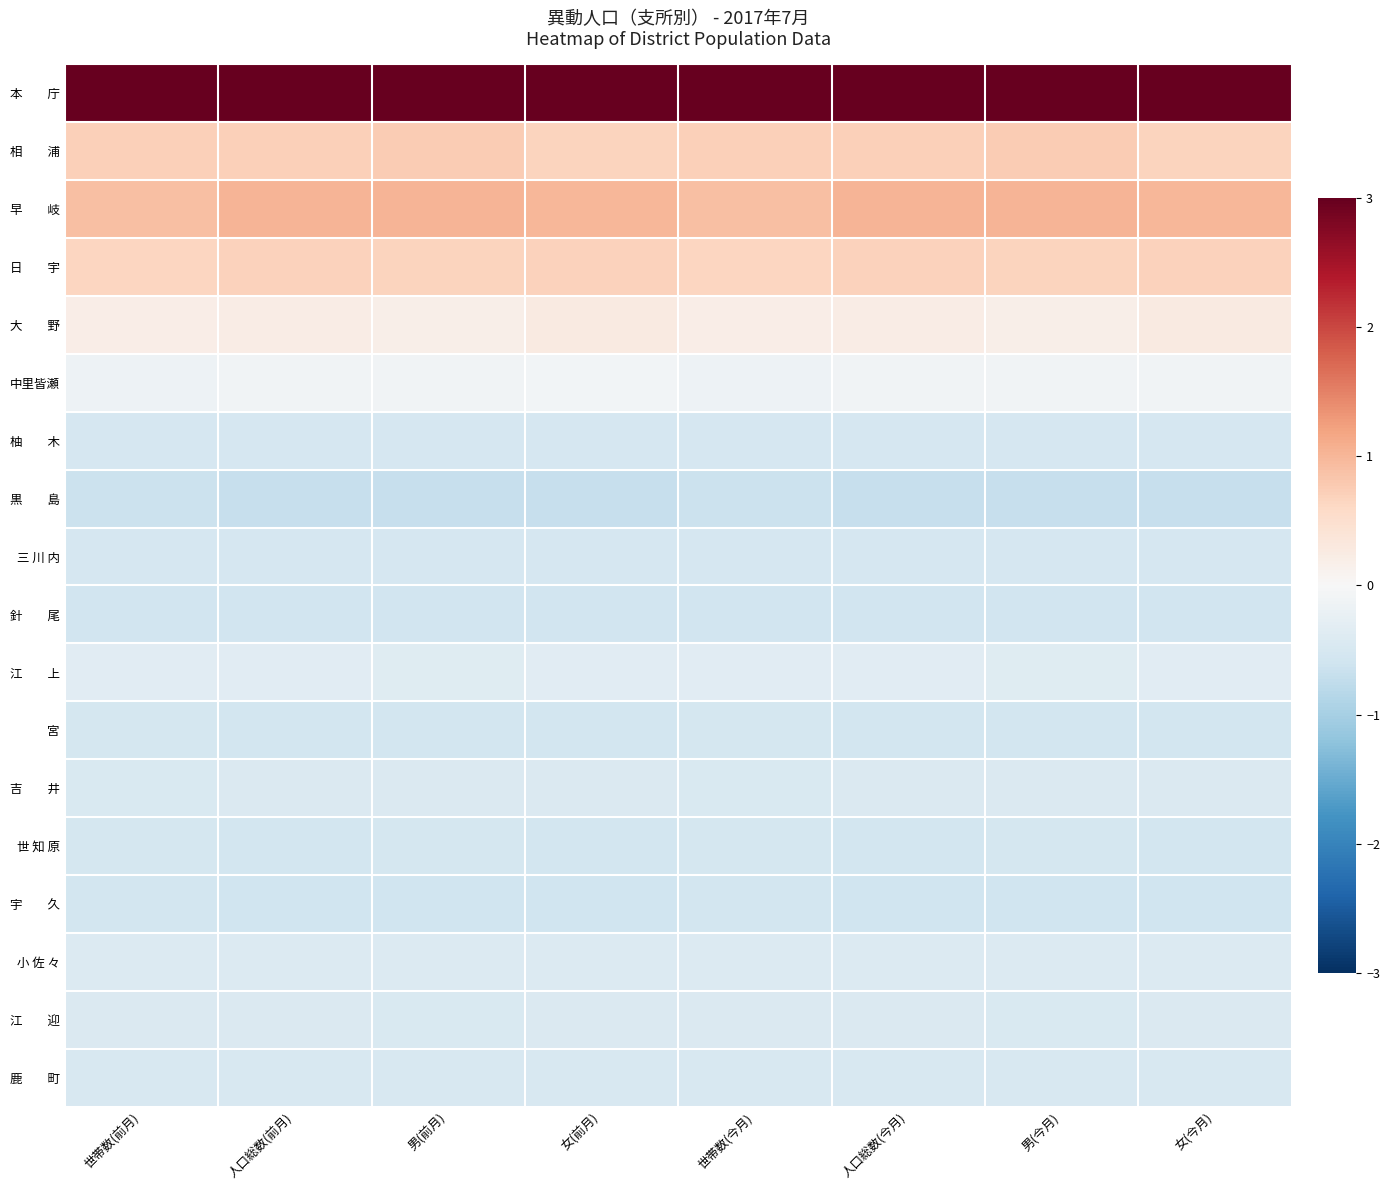

At which category does the chart reach its peak across all series?

世帯数(今月)